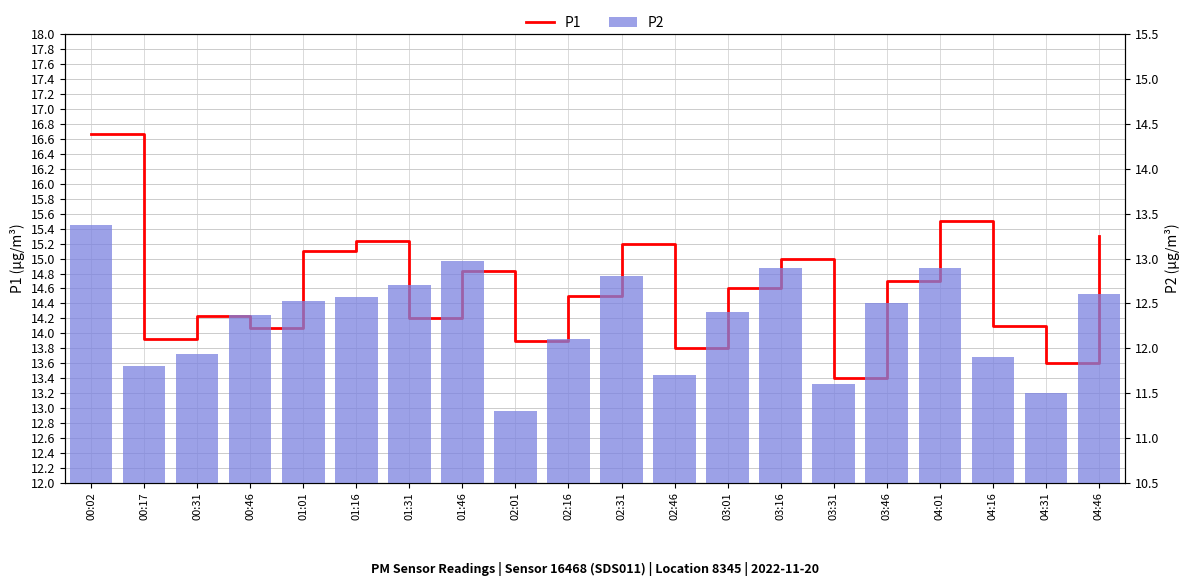

Reading right to left, transcribe all the data shown in this chart.

P1: 04:46=15.3	04:31=13.6	04:16=14.1	04:01=15.5	03:46=14.7	03:31=13.4	03:16=15.0	03:01=14.6	02:46=13.8	02:31=15.2	02:16=14.5	02:01=13.9	01:46=14.8	01:31=14.2	01:16=15.2	01:01=15.1	00:46=14.1	00:31=14.2	00:17=13.9	00:02=16.7
P2: 04:46=12.6	04:31=11.5	04:16=11.9	04:01=12.9	03:46=12.5	03:31=11.6	03:16=12.9	03:01=12.4	02:46=11.7	02:31=12.8	02:16=12.1	02:01=11.3	01:46=13.0	01:31=12.7	01:16=12.6	01:01=12.5	00:46=12.4	00:31=11.9	00:17=11.8	00:02=13.4